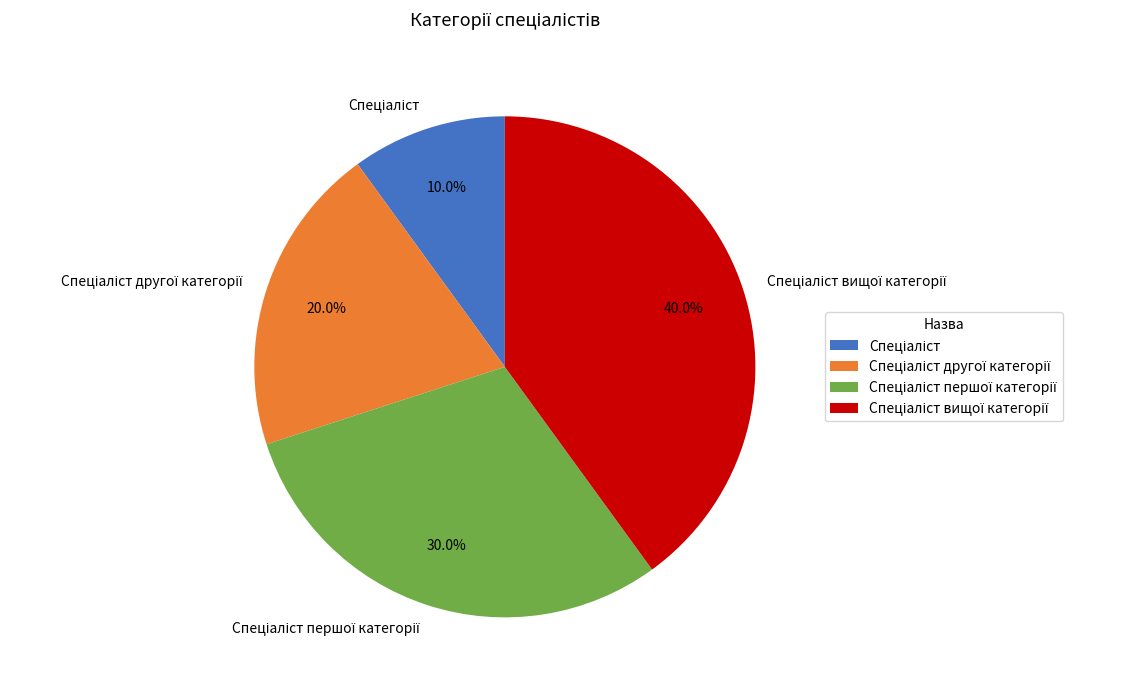

Is there any slice that represents more than half of the pie?

No